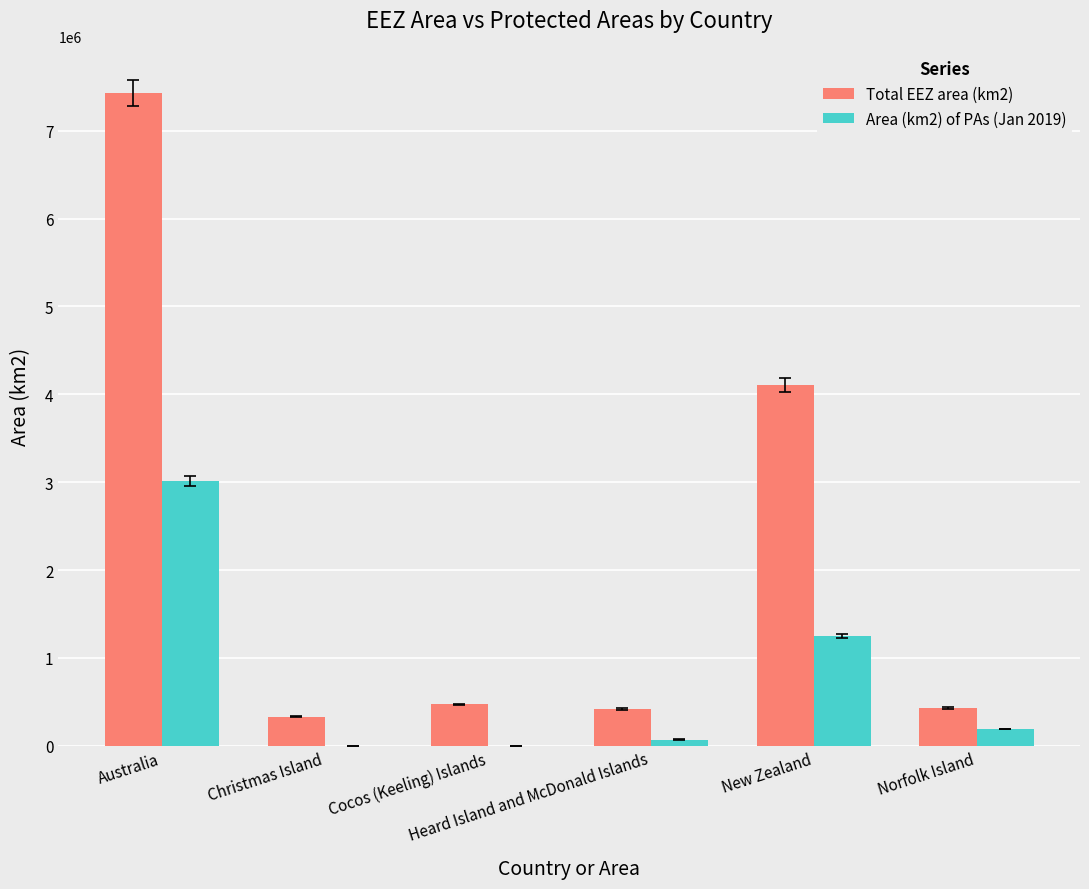

What is the sum of all Total EEZ area (km2) values?

13187988.5